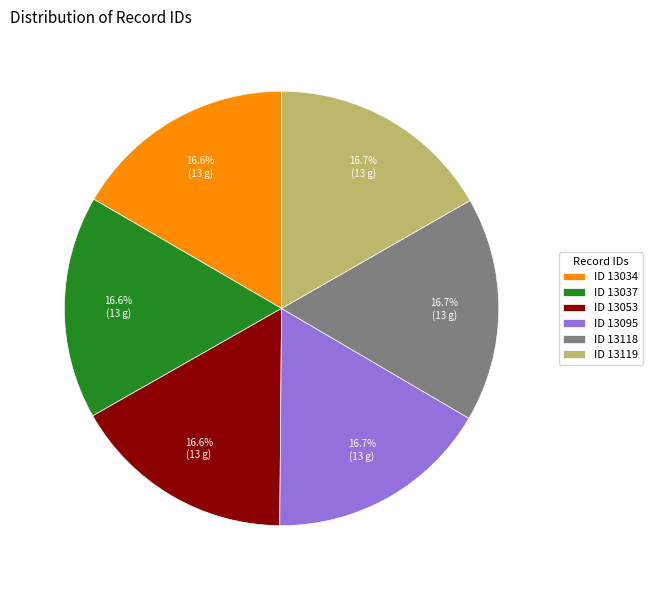

Is there a majority slice in this chart?

No